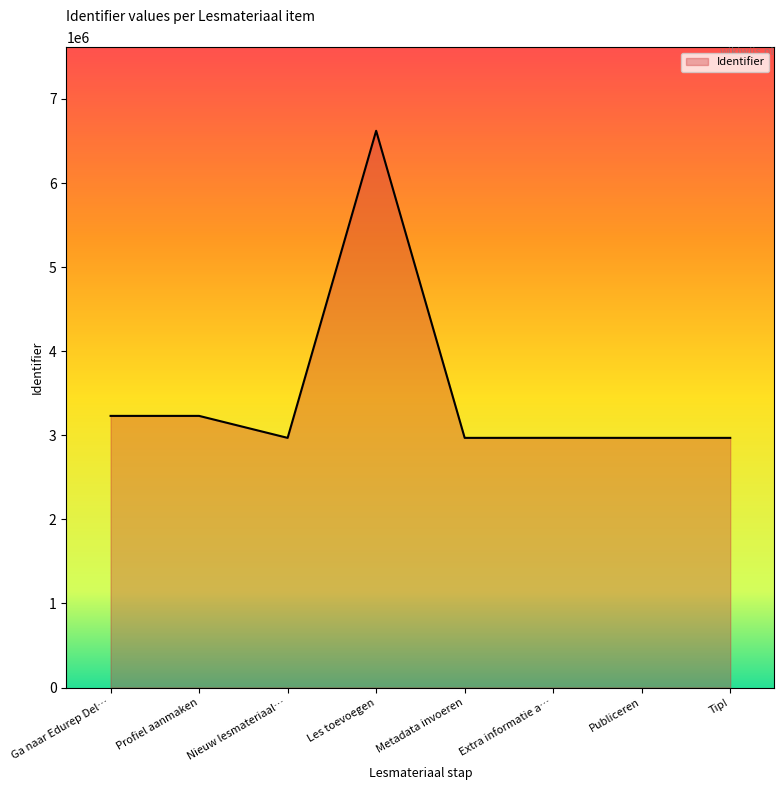

True or false: there are more than 0 points higher than both neighbors.

True